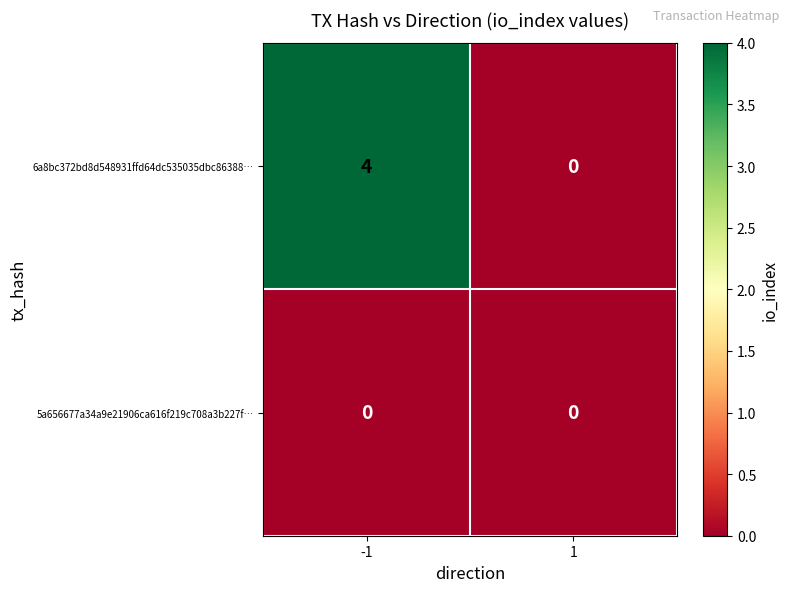

At how many categories does at least one series exceed 3?

1